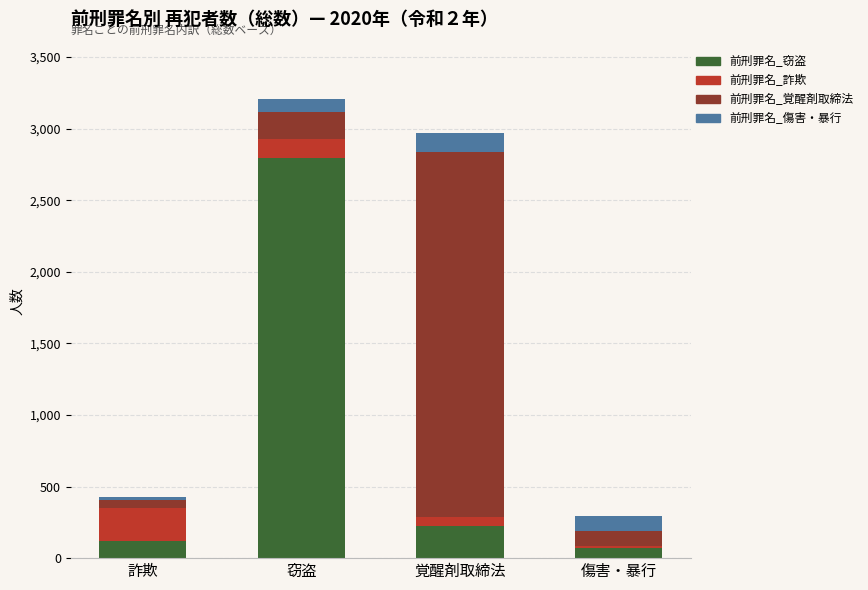

The 前刑罪名_窃盗 series shows 118 at 詐欺. True or false?

True